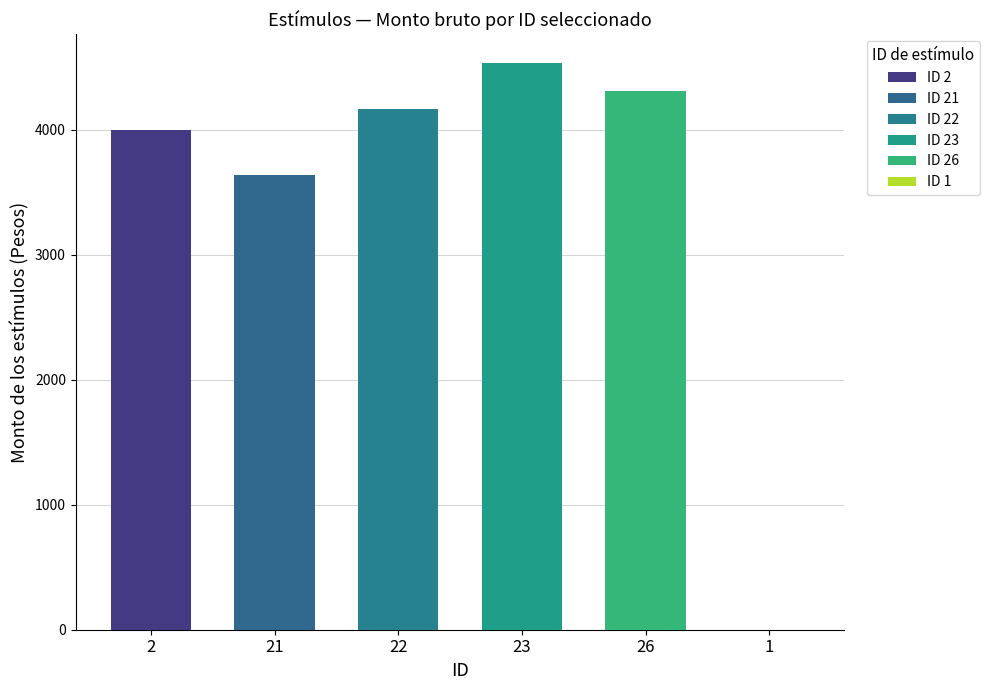

How many categories are shown in the chart?

6